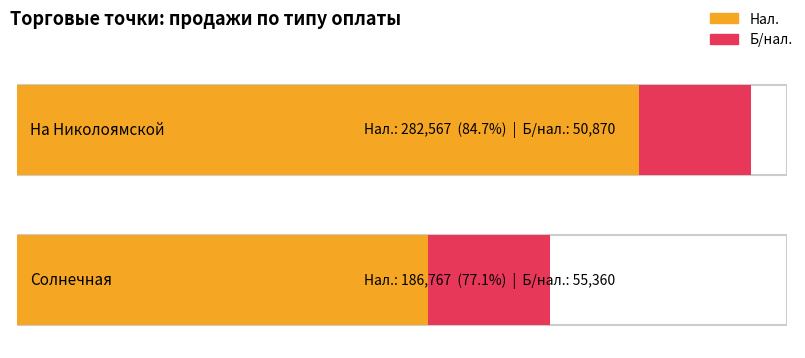

How many bars are there in each group?

2